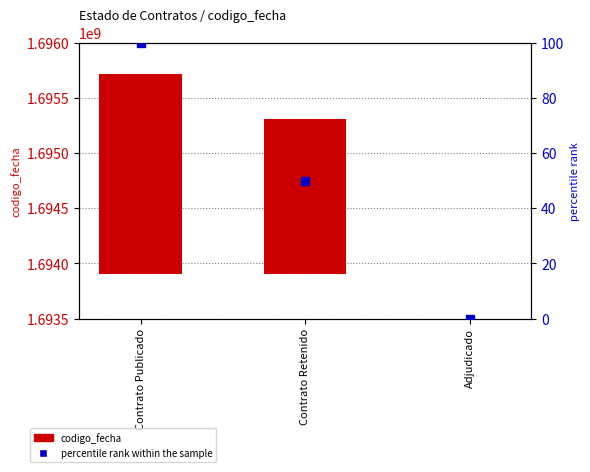

Which series has the largest Y range (max minus min)?

codigo_fecha